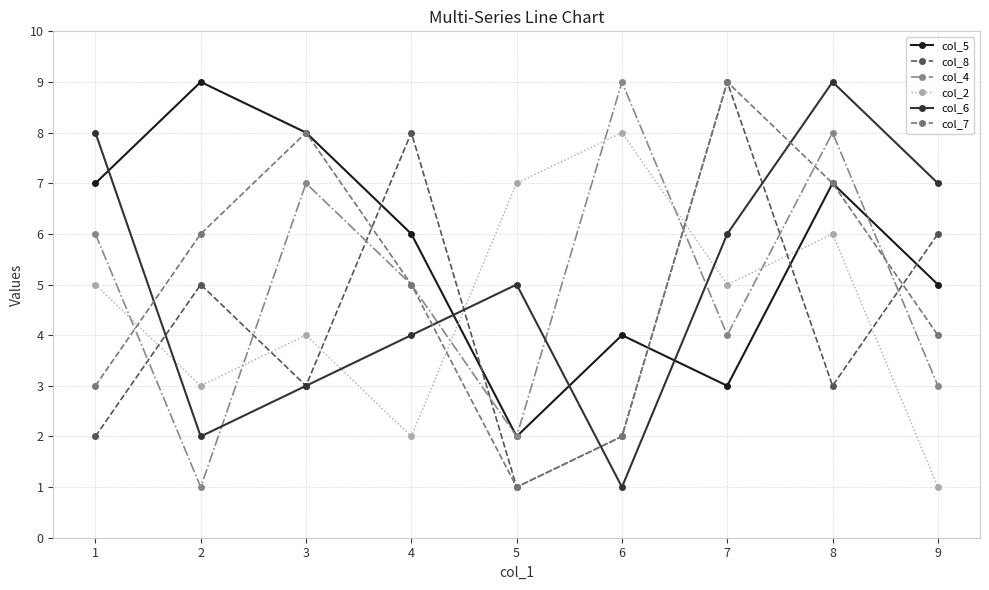

How many series are shown in this chart?

6